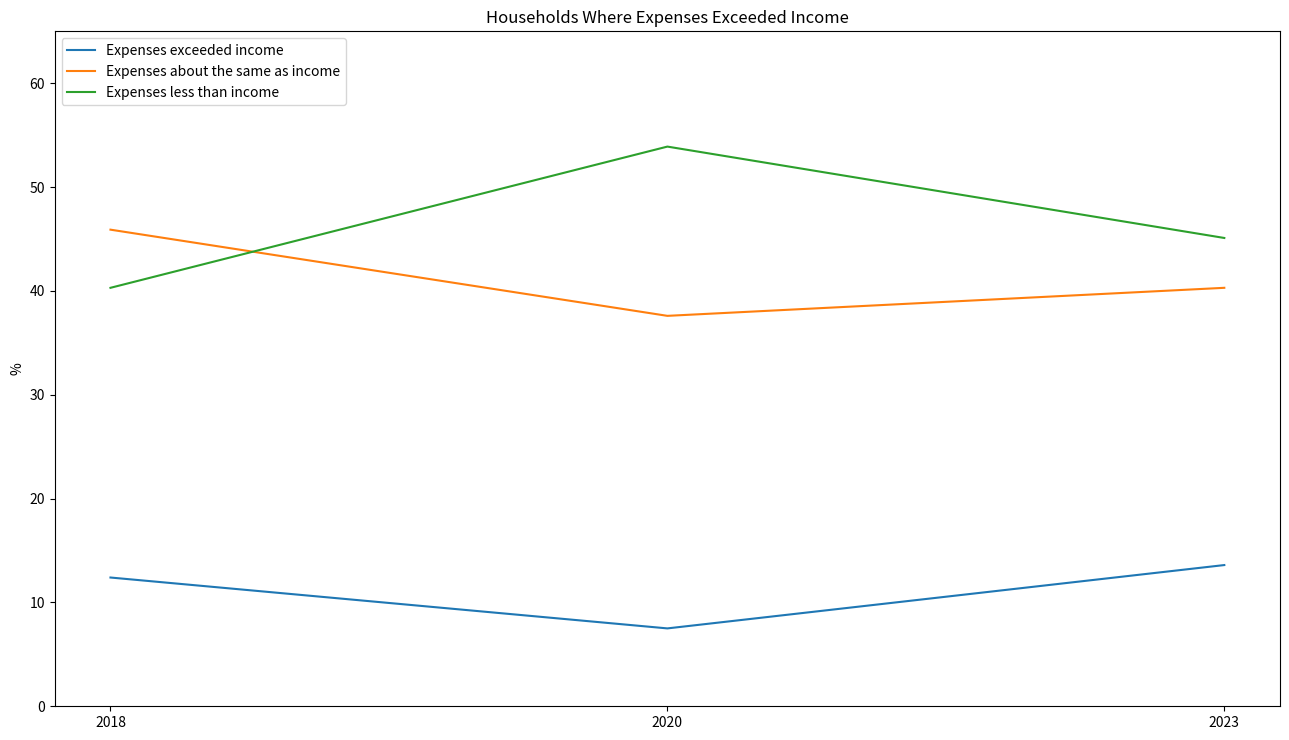

Reading right to left, what are all the values shown in this chart?

Expenses exceeded income: 13.6	7.5	12.4
Expenses about the same as income: 40.3	37.6	45.9
Expenses less than income: 45.1	53.9	40.3